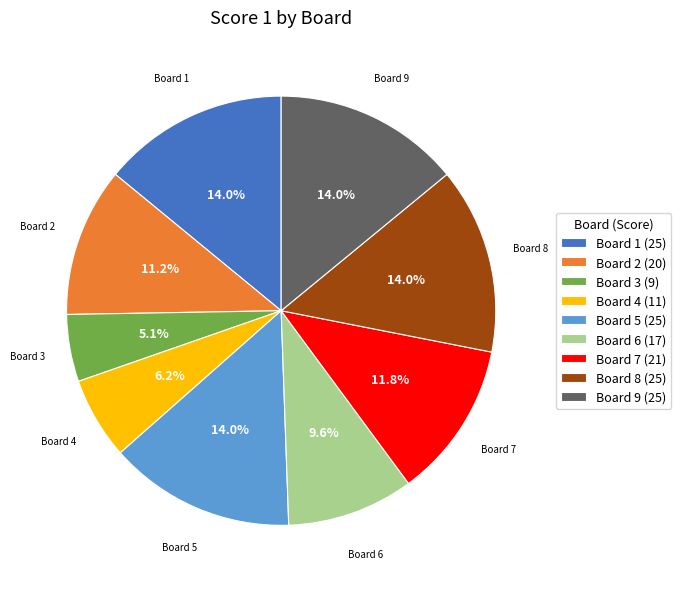

Approximately how many times larger is the value at Board 7 (21) compared to Board 8 (25)?

0.8